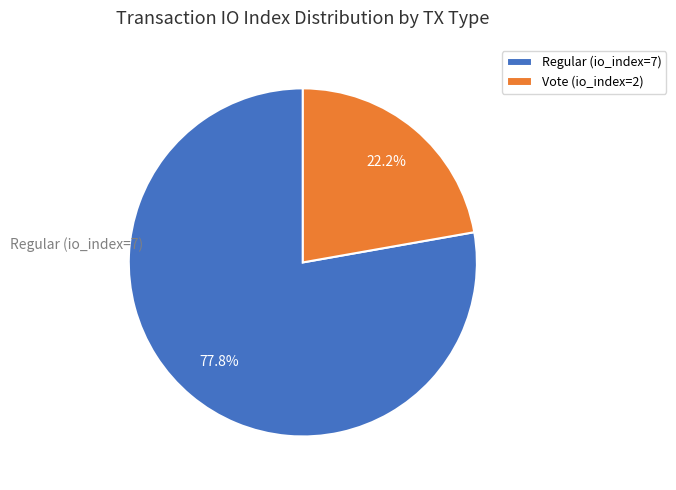

What is the smallest slice in the pie chart?

Vote (io_index=2)